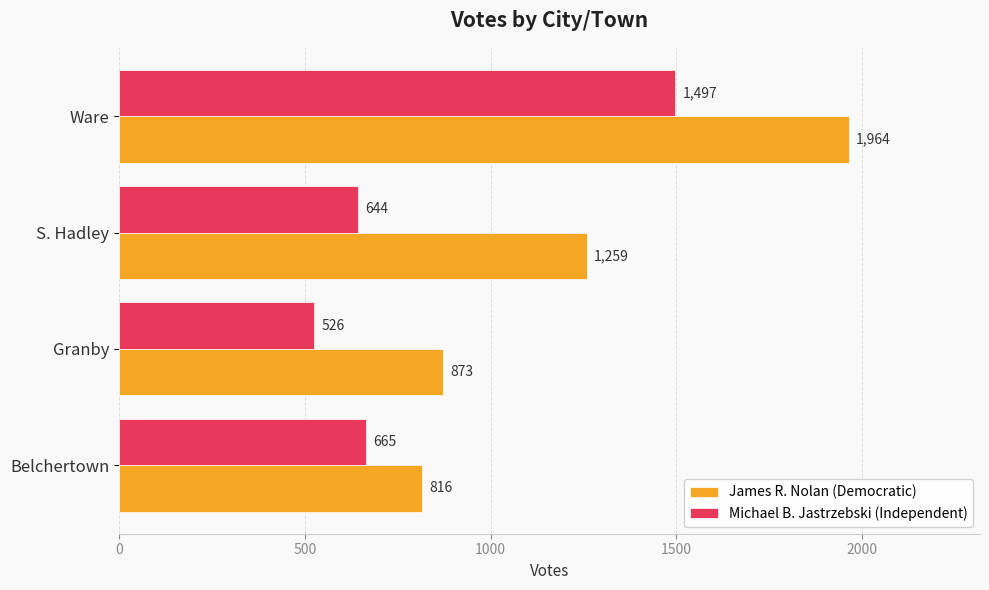

True or false: Michael B. Jastrzebski (Independent) has a value of 644 at S. Hadley.

True